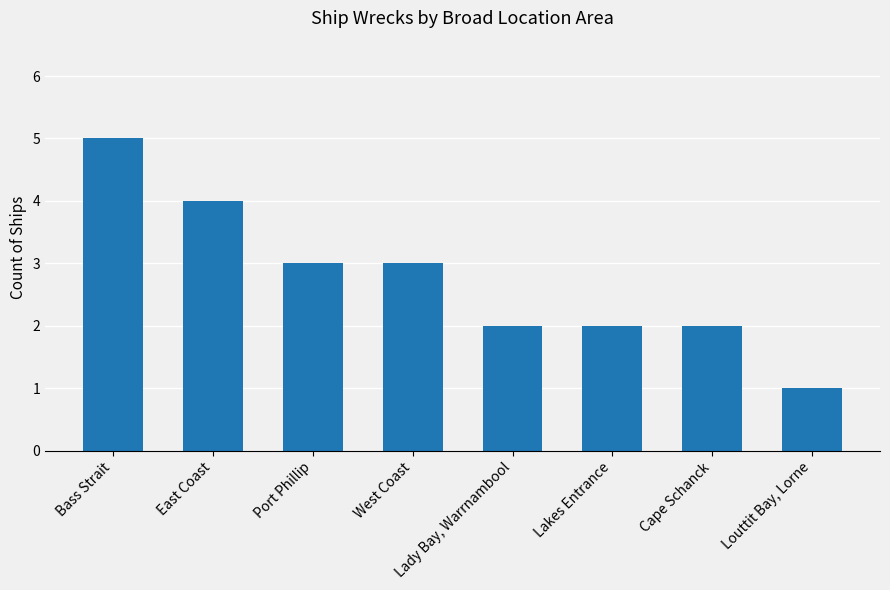

What is the label of the 1st bar from the left?

Bass Strait